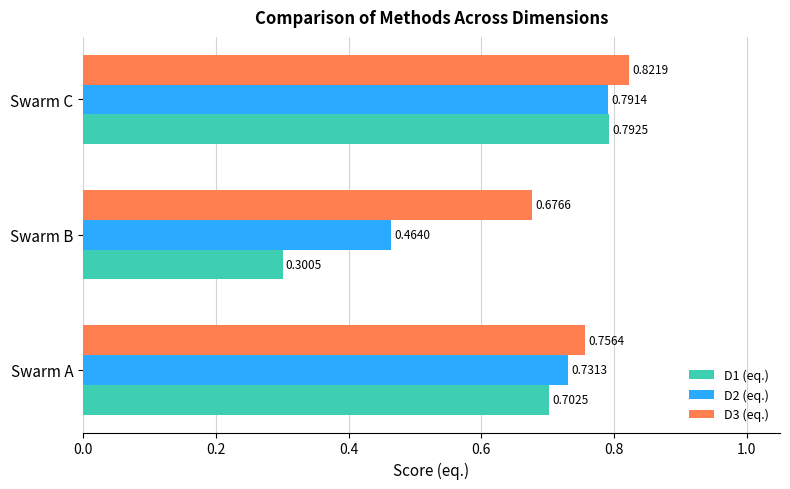

At Swarm B, list the series in order from largest to smallest.

D3 (eq.), D2 (eq.), D1 (eq.)